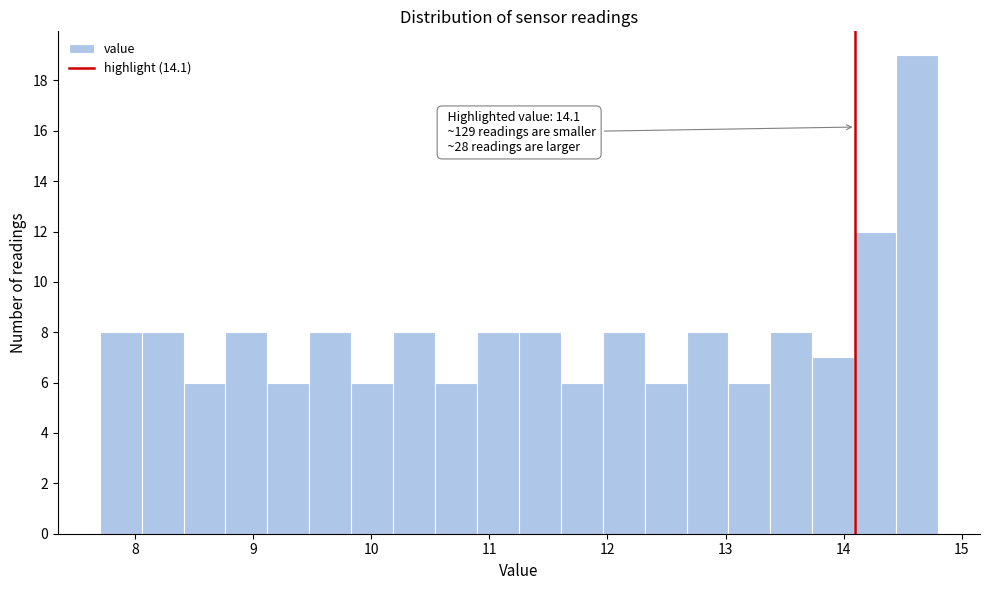

Around what value on the x-axis is the tallest bar? Give the approximate position of its centre, as read against the axis.

14.6